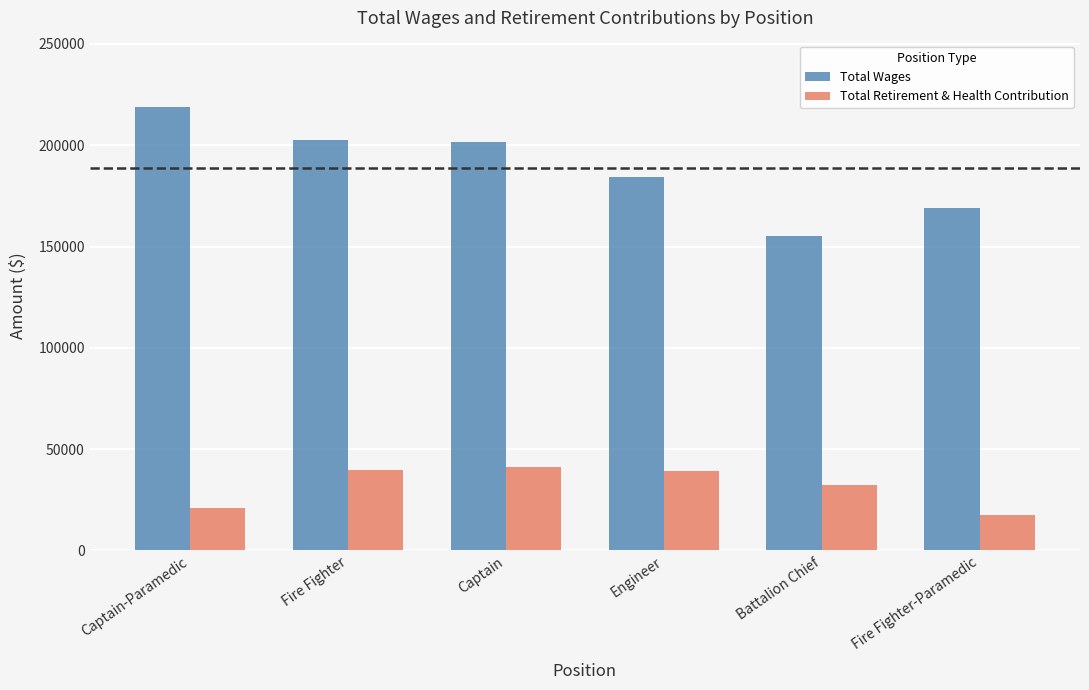

Is the value of Total Wages at Engineer greater than the value of Total Retirement & Health Contribution at Captain?

Yes